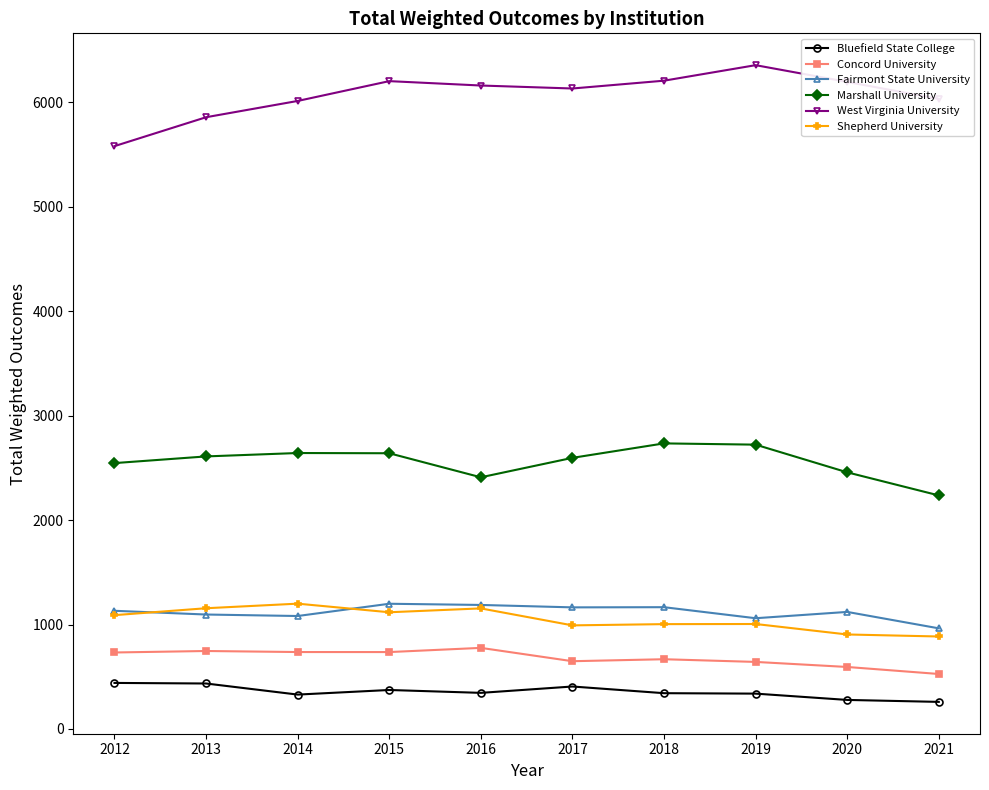

Which category has the highest value across all series?

2019